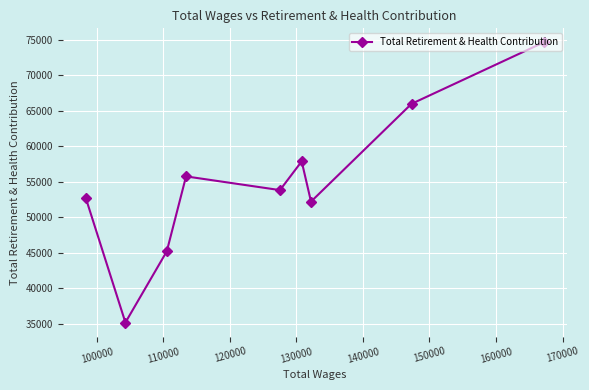

What is the sum of all values?

493099